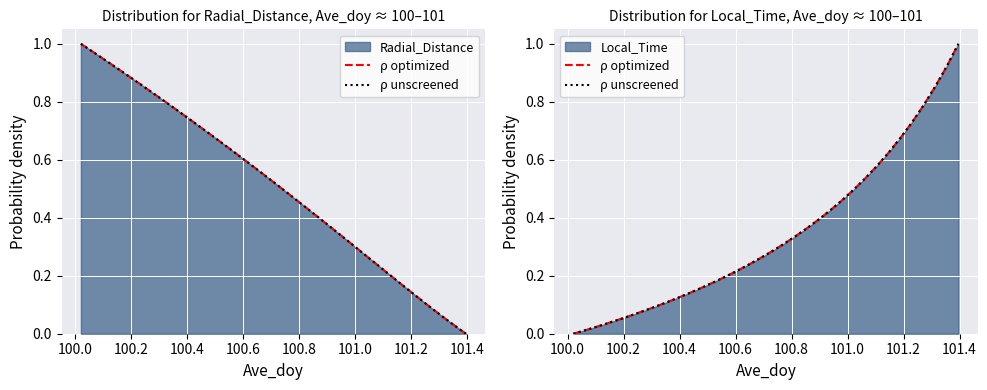

How many positive values does the ρ unscreened series have?

33